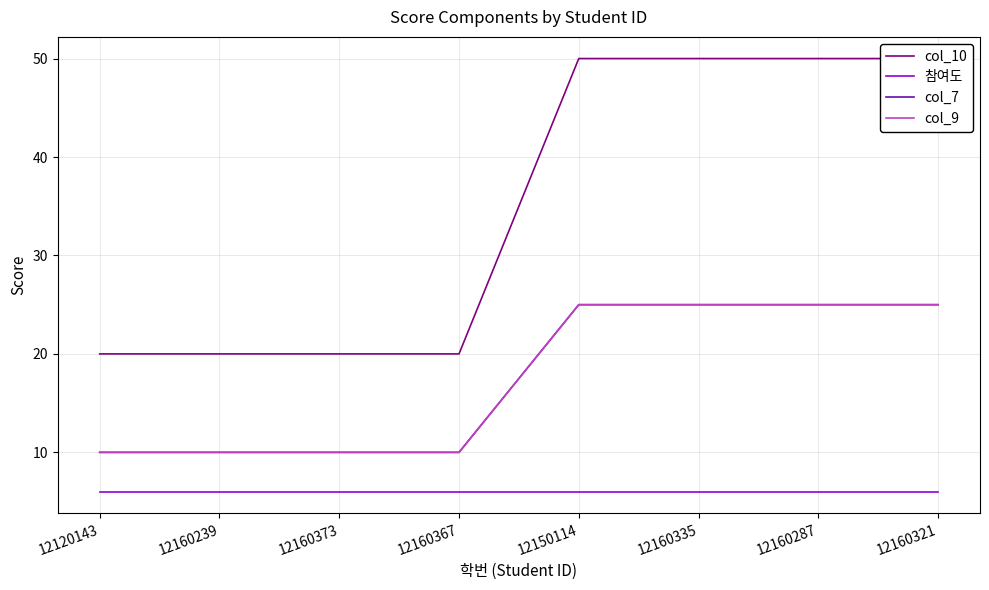

True or false: 참여도 and col_10 intersect in this chart.

False